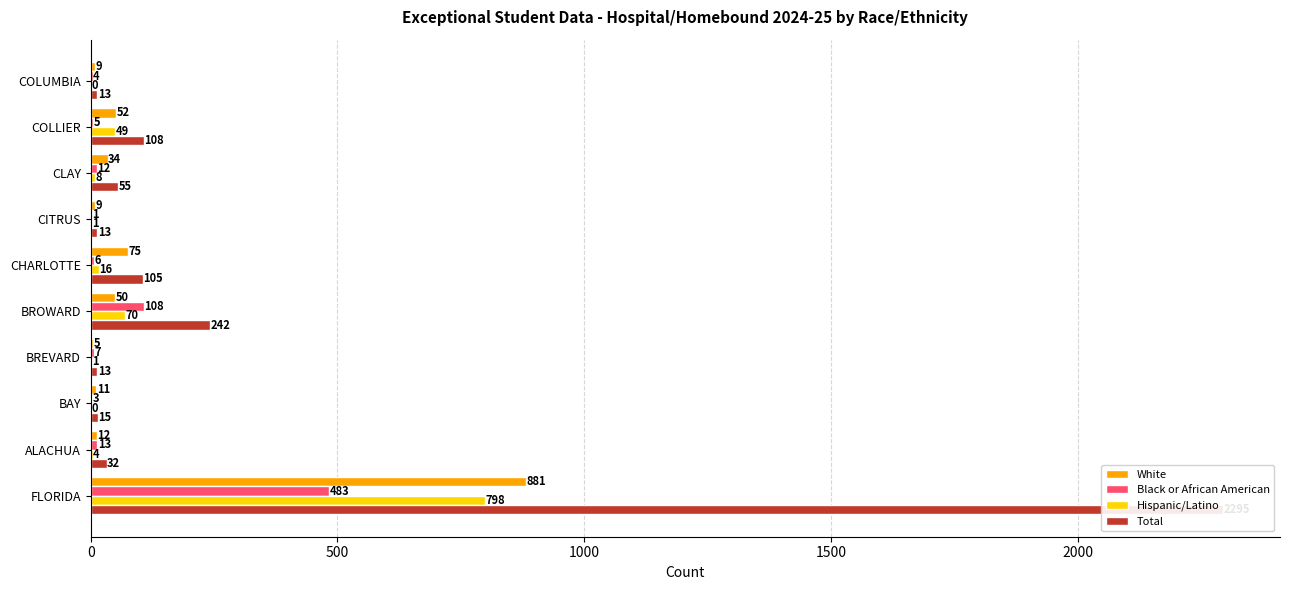

Reading left to right, what are all the values shown in this chart?

White: 881	12	11	5	50	75	9	34	52	9
Black or African American: 483	13	3	7	108	6	1	12	5	4
Hispanic/Latino: 798	4	0	1	70	16	1	8	49	0
Total: 2295	32	15	13	242	105	13	55	108	13